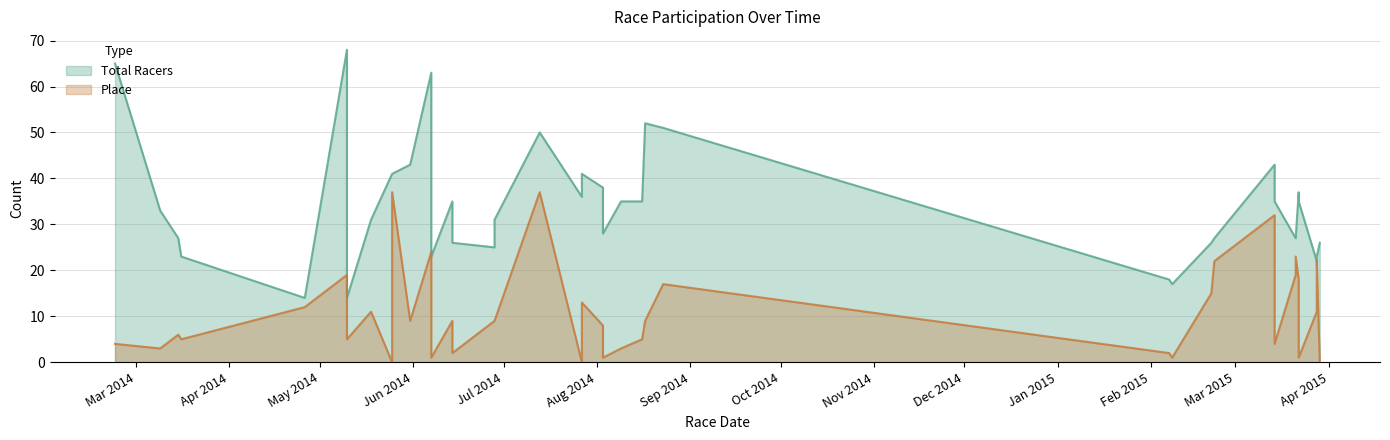

How many points are lower than both their immediate neighbors (excluding endpoints)?

8